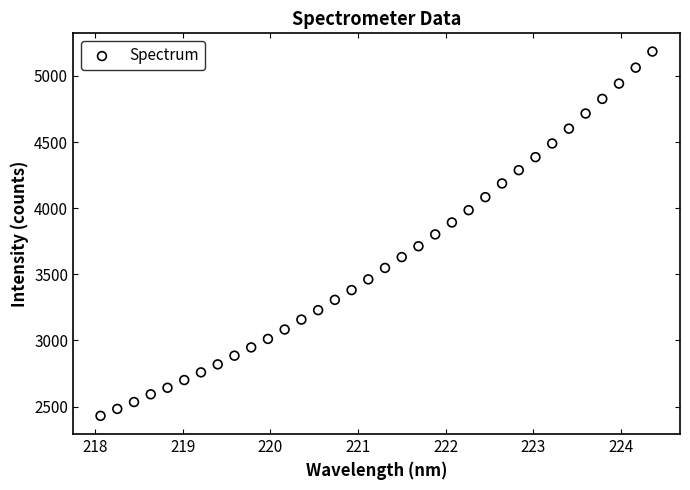

What is the range of X values (max minus min)?

6.3